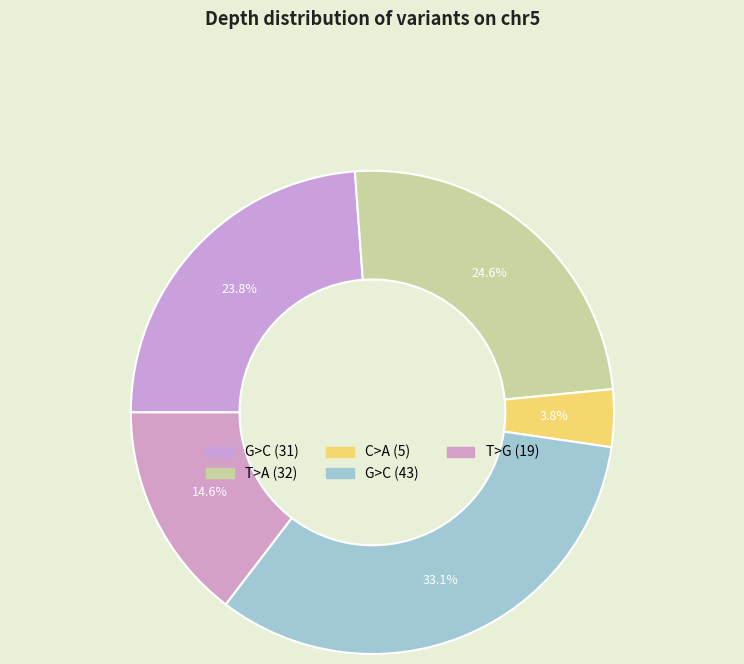

Count the number of slices in the pie.

5